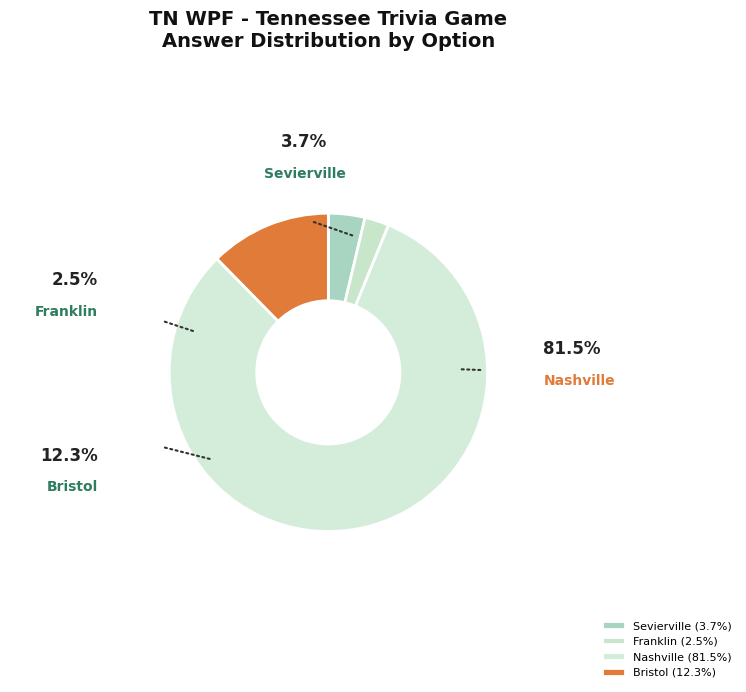

What is the smallest slice in the pie chart?

Franklin